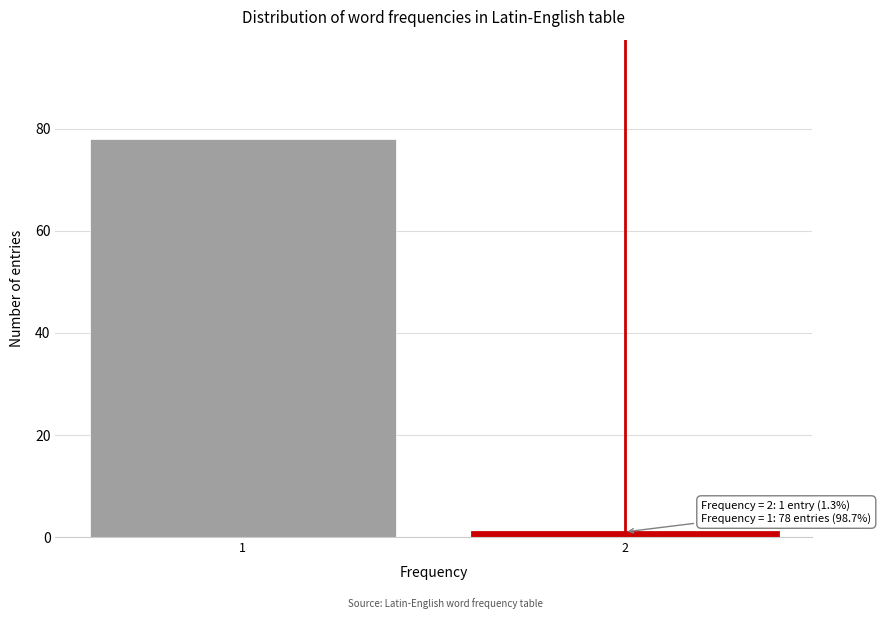

Reading left to right, transcribe all the data shown in this chart.

1=78	2=1